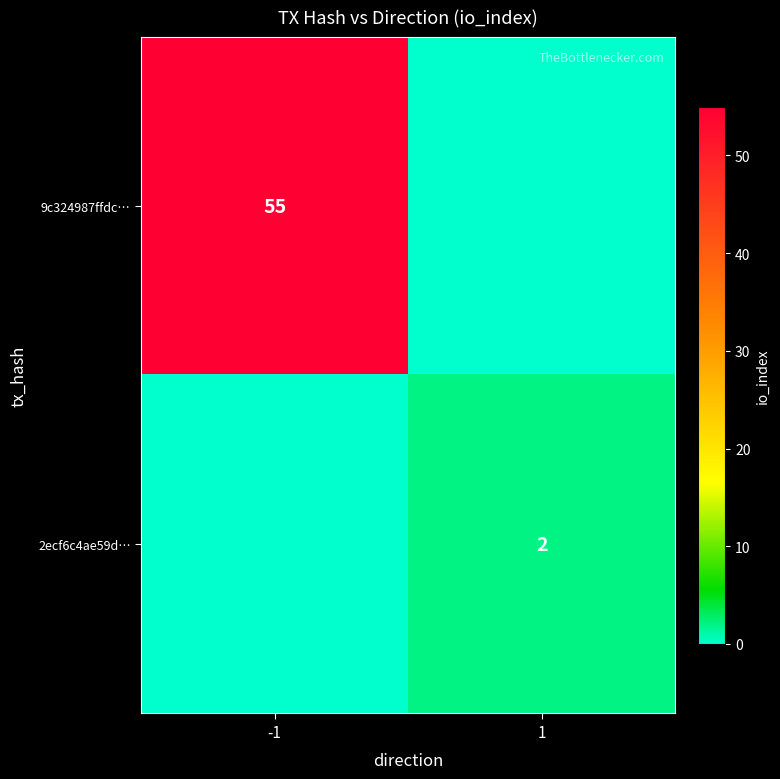

How many categories are shown in the chart?

2